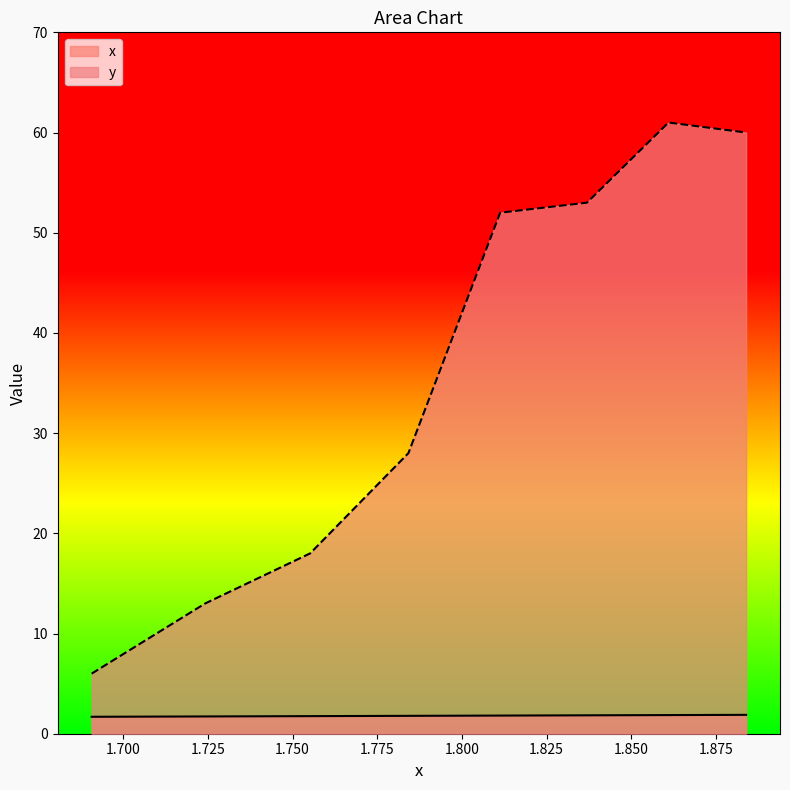

Rank the series by their maximum value, from lowest to highest.

x, y